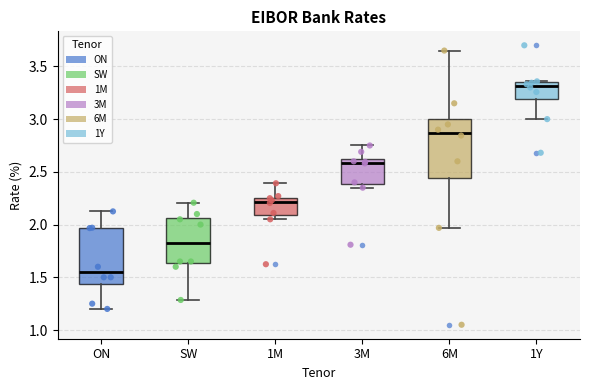

Reading left to right, read every box against the y-axis: the position of its median line, the range the box covers, and the ends of its whiskers. The values are not printed on the chart, so give them approximately, as read against the axis.

ON: median 1.55, box 1.45 to 1.95, whiskers 1.20 to 2.15
SW: median 1.85, box 1.65 to 2.05, whiskers 1.30 to 2.20
1M: median 2.20, box 2.10 to 2.25, whiskers 2.05 to 2.40
3M: median 2.60 (just below the box's upper edge), box 2.40 to 2.60, whiskers 2.35 to 2.75
6M: median 2.85, box 2.45 to 3.00, whiskers 1.95 to 3.65
1Y: median 3.30, box 3.20 to 3.35, whiskers 3.00 to 3.35